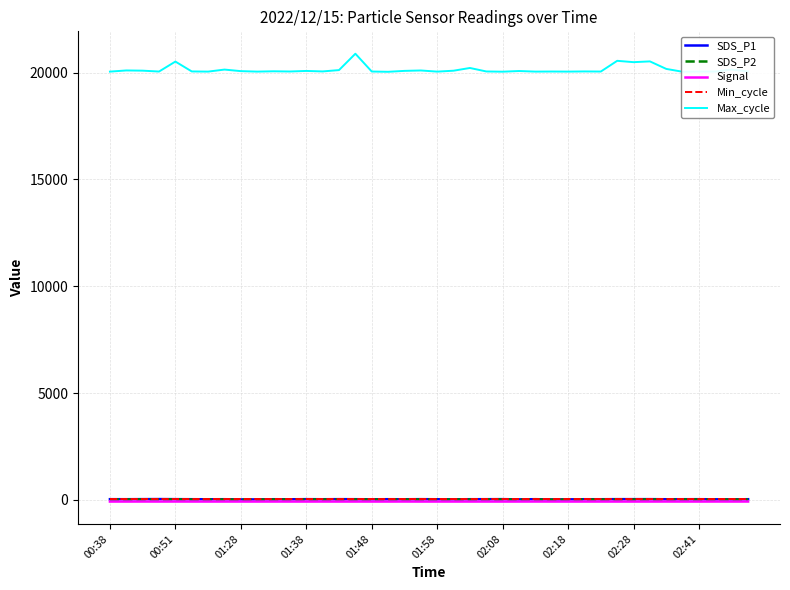

Which series has the largest range (max minus min)?

Max_cycle